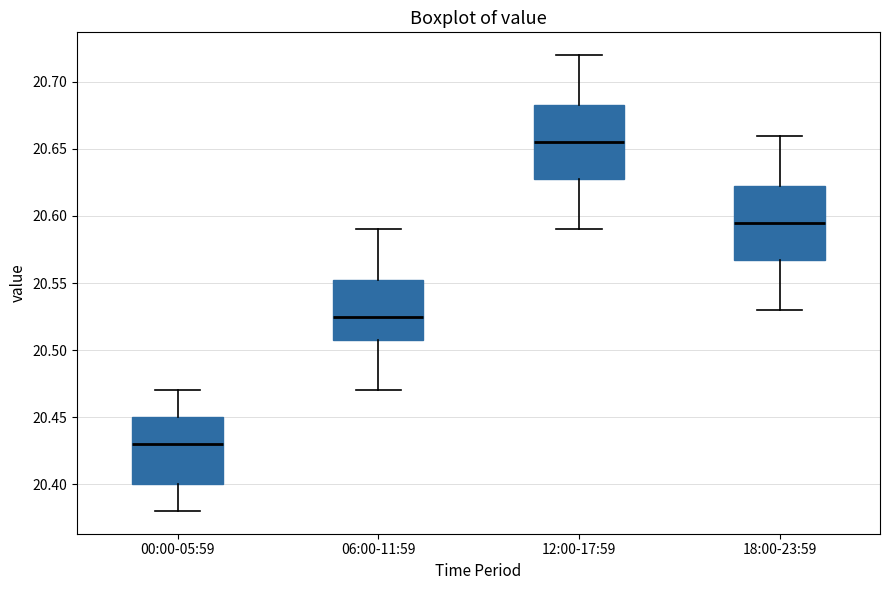

Reading left to right, read every box against the y-axis: the position of its median line, the range the box covers, and the ends of its whiskers. The values are not printed on the chart, so give them approximately, as read against the axis.

00:00-05:59: median 20.430, box 20.400 to 20.450, whiskers 20.380 to 20.470
06:00-11:59: median 20.525, box 20.510 to 20.555, whiskers 20.470 to 20.590
12:00-17:59: median 20.655, box 20.630 to 20.685, whiskers 20.590 to 20.720
18:00-23:59: median 20.595, box 20.570 to 20.625, whiskers 20.530 to 20.660